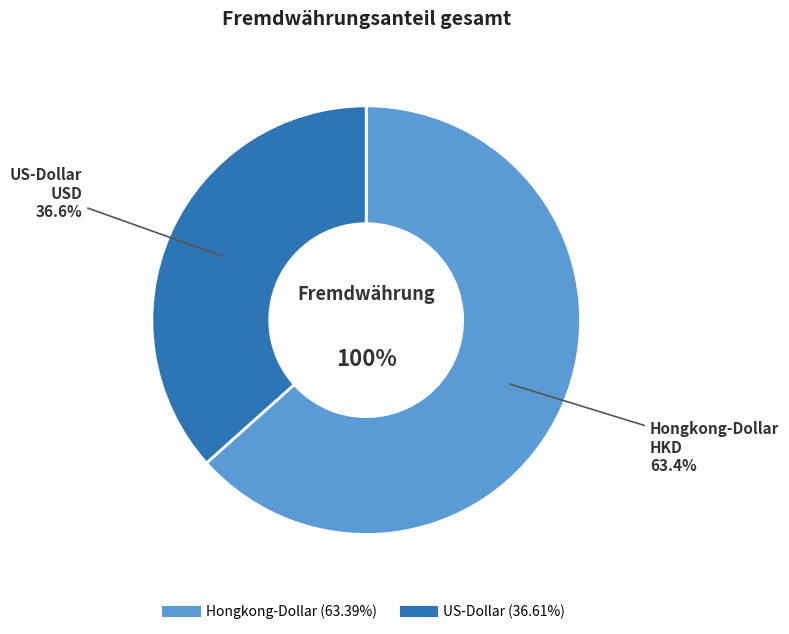

Approximately how many times larger is the value at USD compared to HKD?

0.6